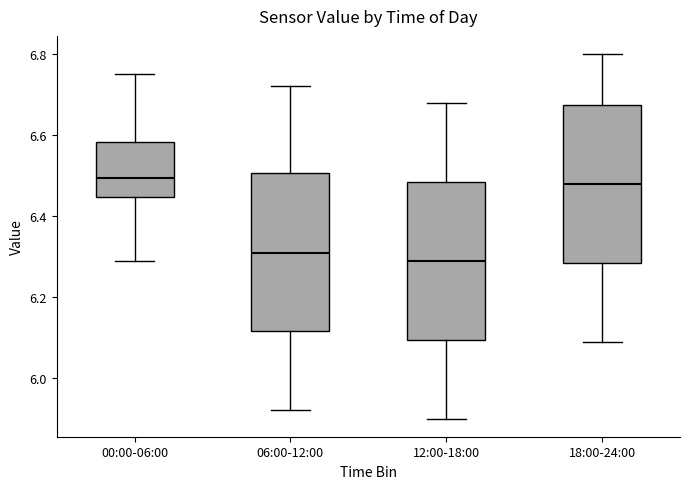

Reading left to right, read every box against the y-axis: the position of its median line, the range the box covers, and the ends of its whiskers. The values are not printed on the chart, so give them approximately, as read against the axis.

00:00-06:00: median 6.50, box 6.44 to 6.58, whiskers 6.30 to 6.76
06:00-12:00: median 6.32, box 6.12 to 6.50, whiskers 5.92 to 6.72
12:00-18:00: median 6.30, box 6.10 to 6.48, whiskers 5.90 to 6.68
18:00-24:00: median 6.48, box 6.28 to 6.68, whiskers 6.10 to 6.80